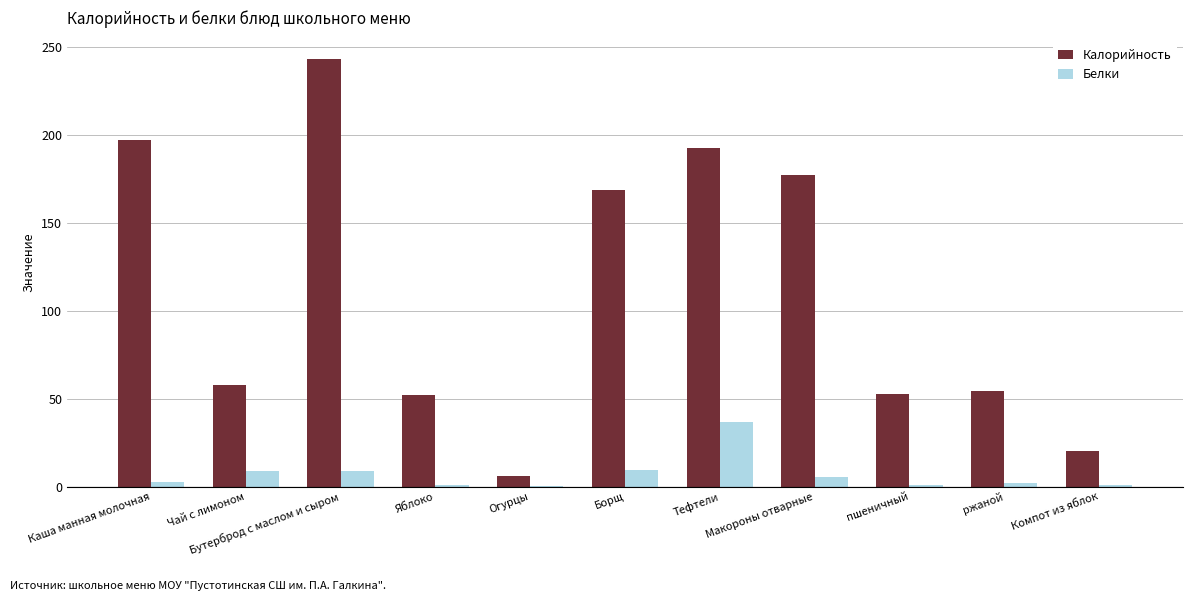

Which series has the largest total across all categories?

Калорийность